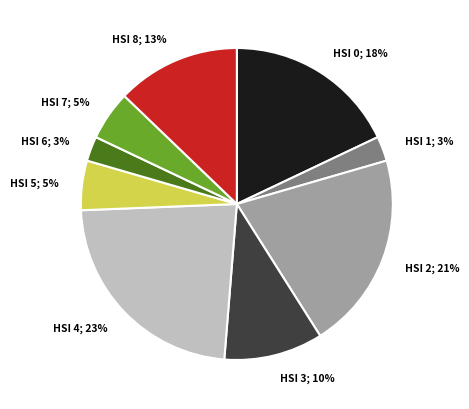

Is it true that HSI 2; 21% is 21% of the pie?

True